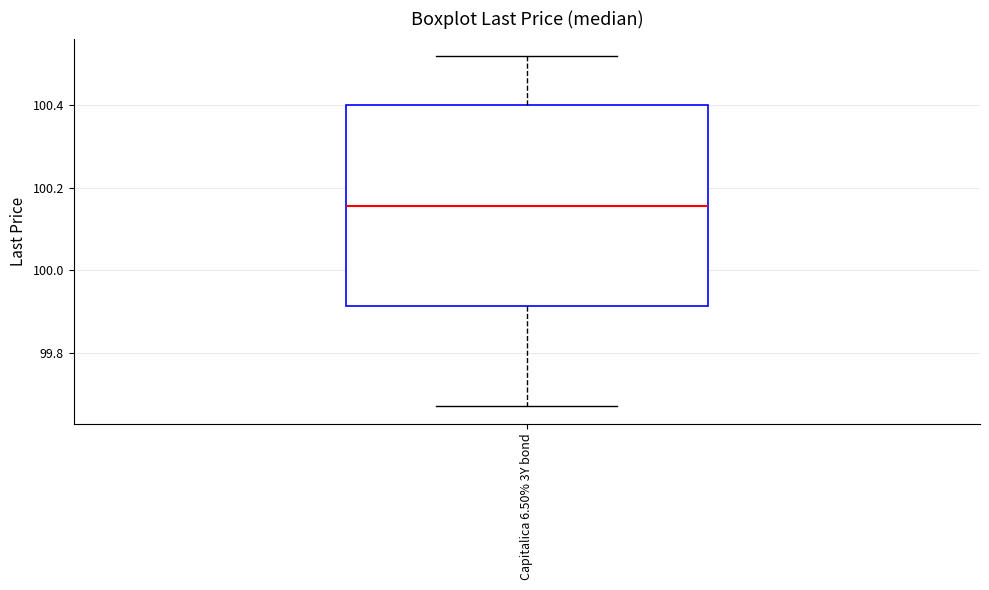

Read this box plot against the y-axis: the position of the median line, the range covered by the box, and the ends of both whiskers. The values are not printed on the chart, so give them approximately, as read against the axis.

median 100.16, box 99.92 to 100.40, whiskers 99.68 to 100.52